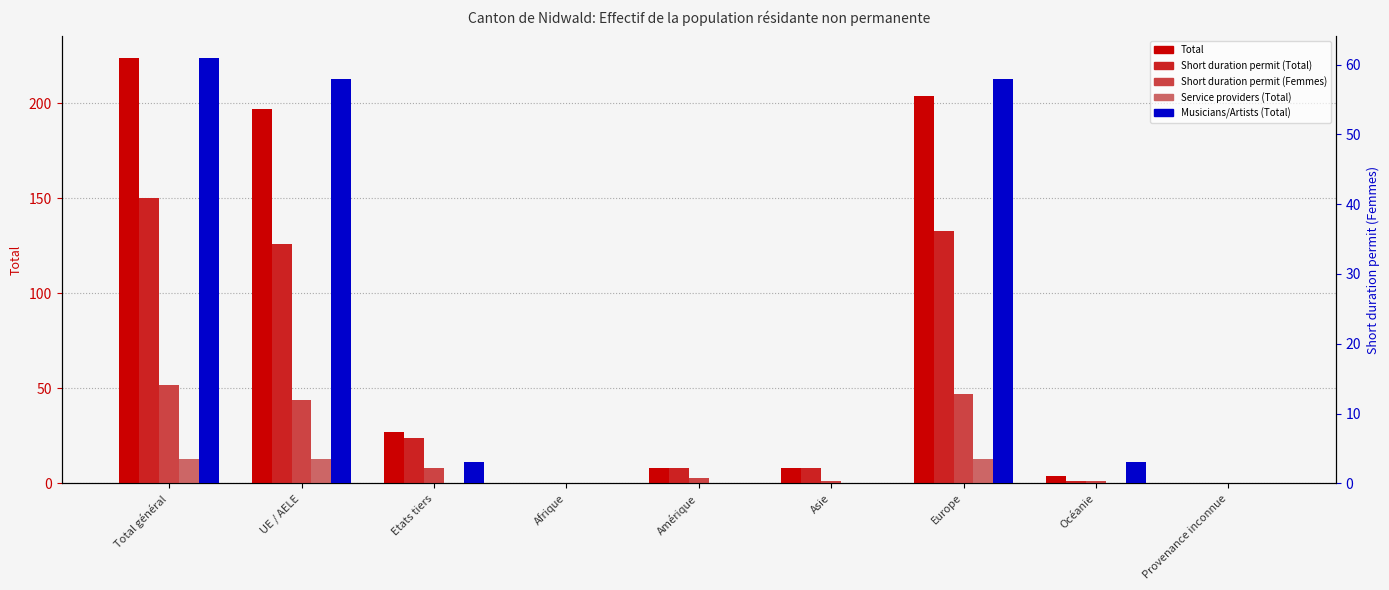

Which category has the highest value in the Musicians/Artists (Total) series?

Total général